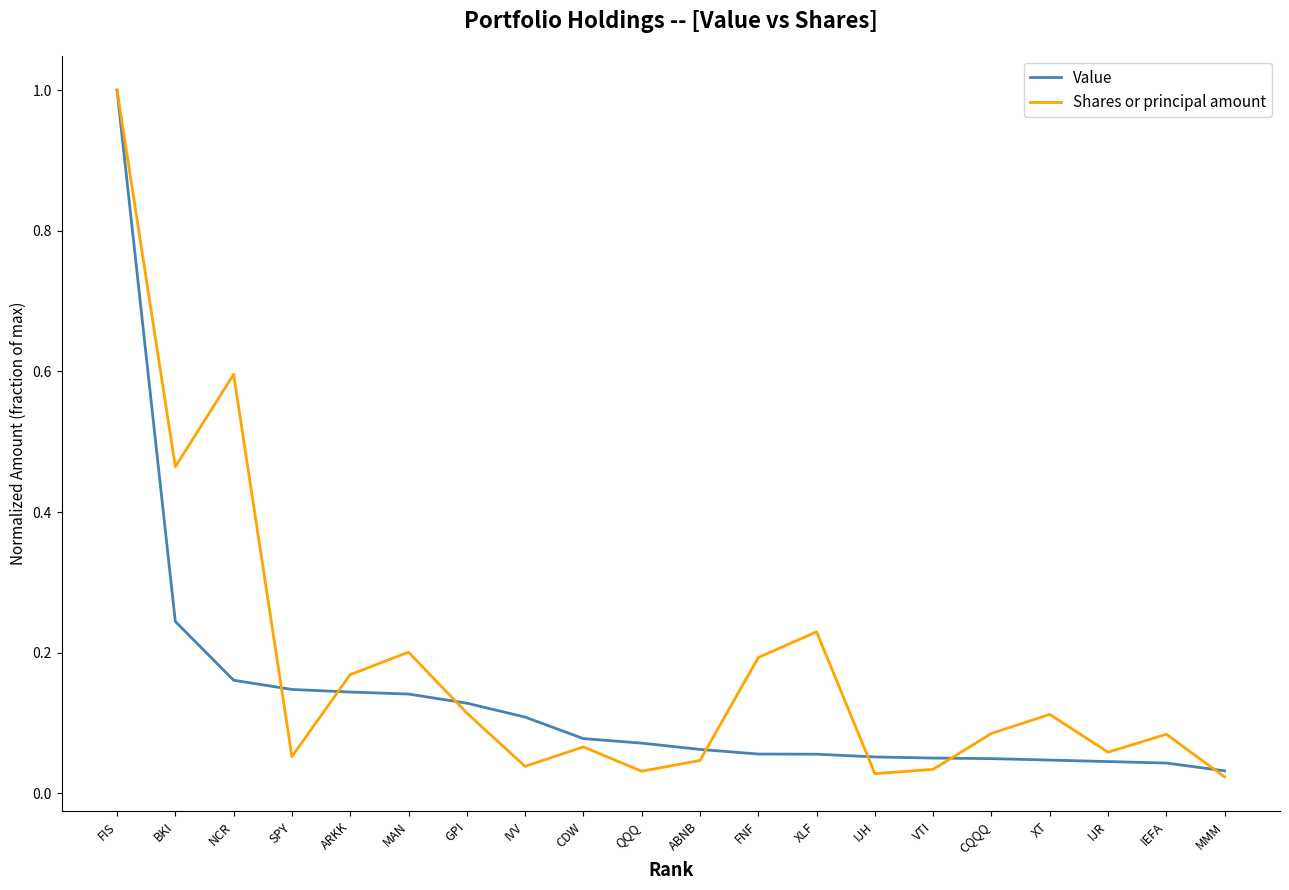

At how many categories does at least one series exceed 0?

20